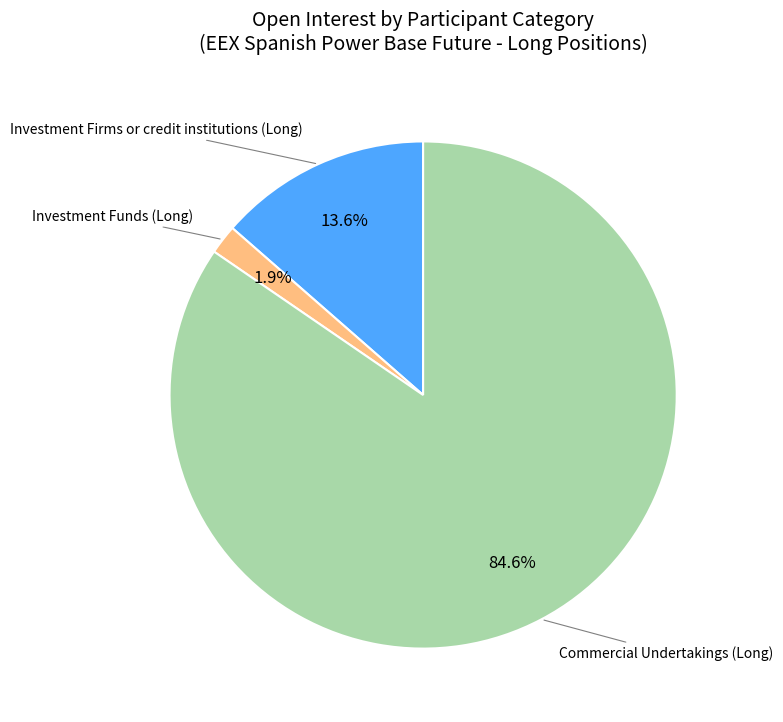

Is there a majority slice in this chart?

Yes